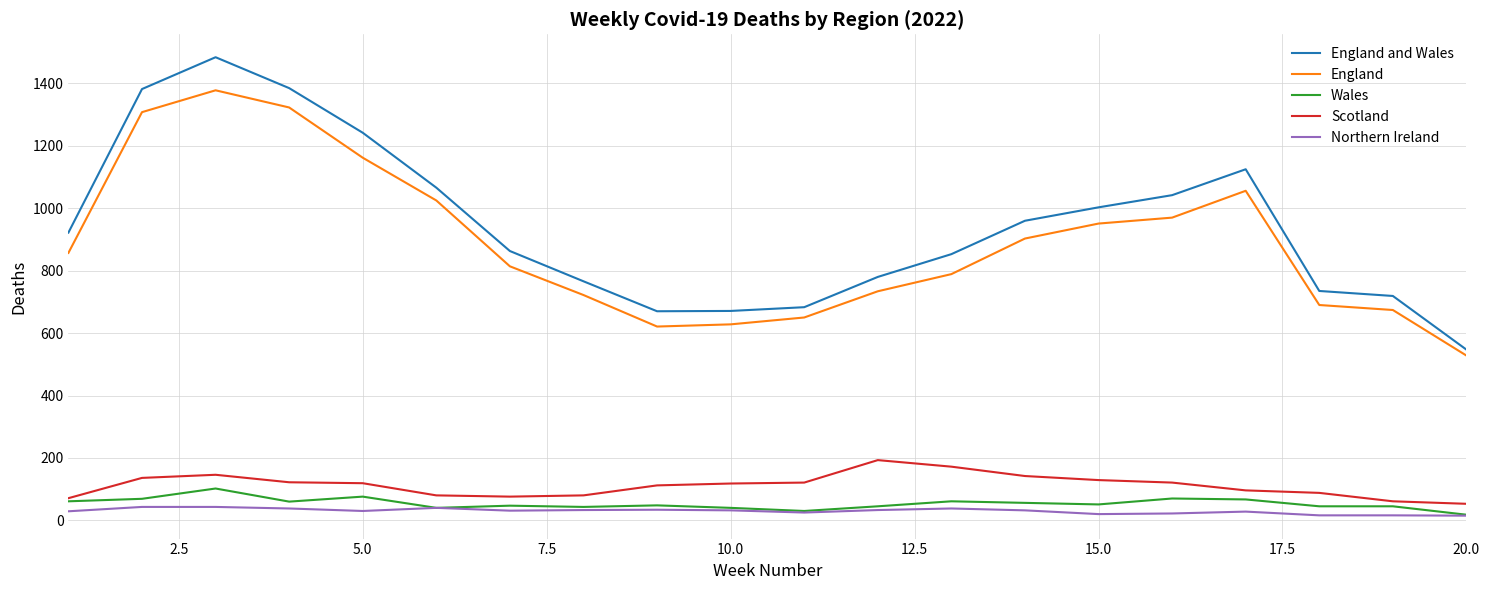

Which series has the widest spread of values?

England and Wales